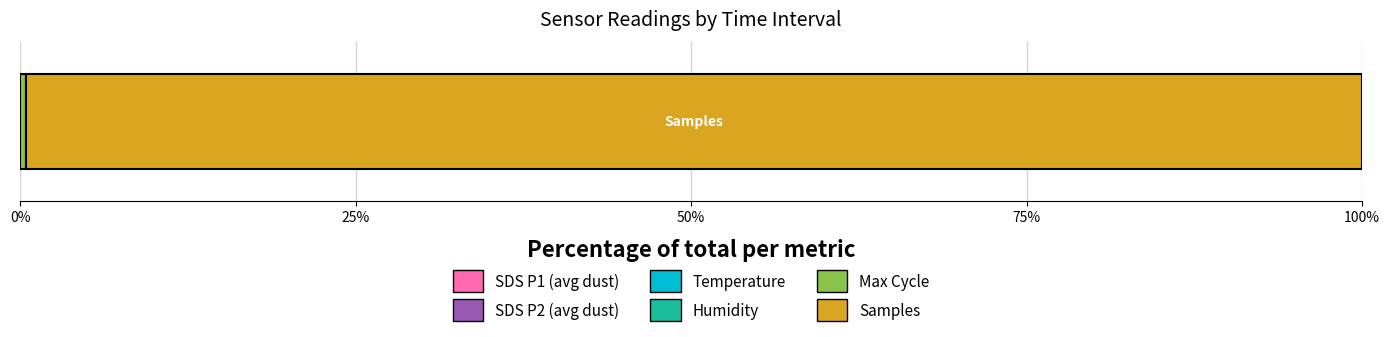

Reading left to right, extract all data points from this chart.

SDS_P1: 15.1	14.0	15.7	14.4	21.9	14.8	14.4	15.4	15.2	19.7	20.4	16.5	15.8	14.3	12.5	13.8	19.2	15.6	18.3	23.2
SDS_P2: 2.3	1.8	2.5	2.3	2.5	2.3	2.4	2.5	2.5	2.5	2.8	2.7	2.3	2.1	2.0	2.1	3.8	2.4	2.3	2.7
Temp: 13.6	13.7	13.7	13.6	13.7	13.7	13.7	13.8	13.8	13.7	13.7	13.7	13.7	13.7	13.7	13.8	13.8	13.8	13.8	13.9
Humidity: 86.0	85.0	84.1	83.5	83.4	83.4	82.9	83.0	83.3	83.0	82.9	82.1	82.6	82.8	83.1	83.2	83.0	83.0	82.9	83.2
Max_cycle: 20444.0	20044.0	20014.0	20545.0	20023.0	20053.0	20083.0	20058.0	20055.0	20023.0	20049.0	20083.0	20027.0	20039.0	20048.0	20031.0	20391.0	20037.0	20496.0	20145.0
Samples: 4946543.0	4970196.0	4962791.0	4970013.0	4964279.0	4959158.0	4940598.0	4953966.0	4954805.0	4971761.0	4957128.0	4937865.0	4949564.0	4953506.0	4948110.0	4966428.0	4949190.0	4955370.0	4966182.0	4962499.0